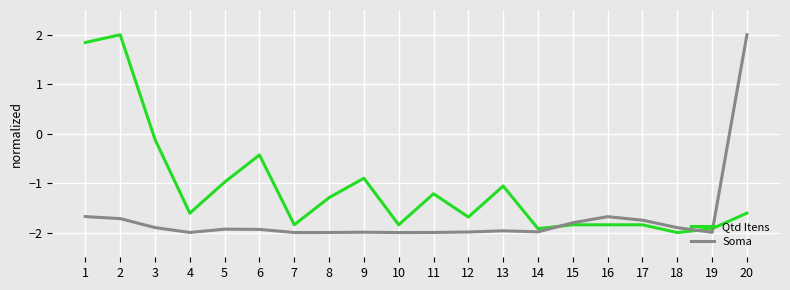

The Qtd Itens series shows -1.8 at 7. True or false?

True